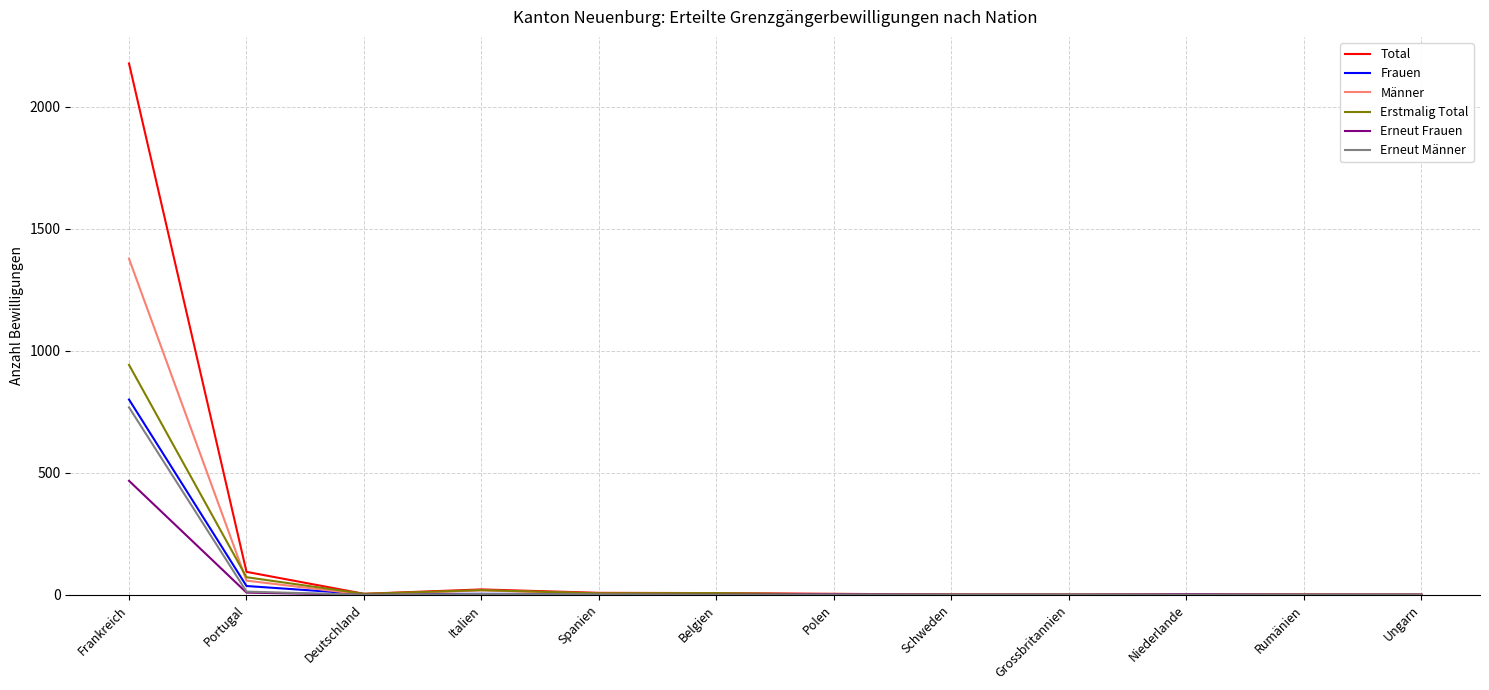

At how many categories does at least one series exceed 1662?

1